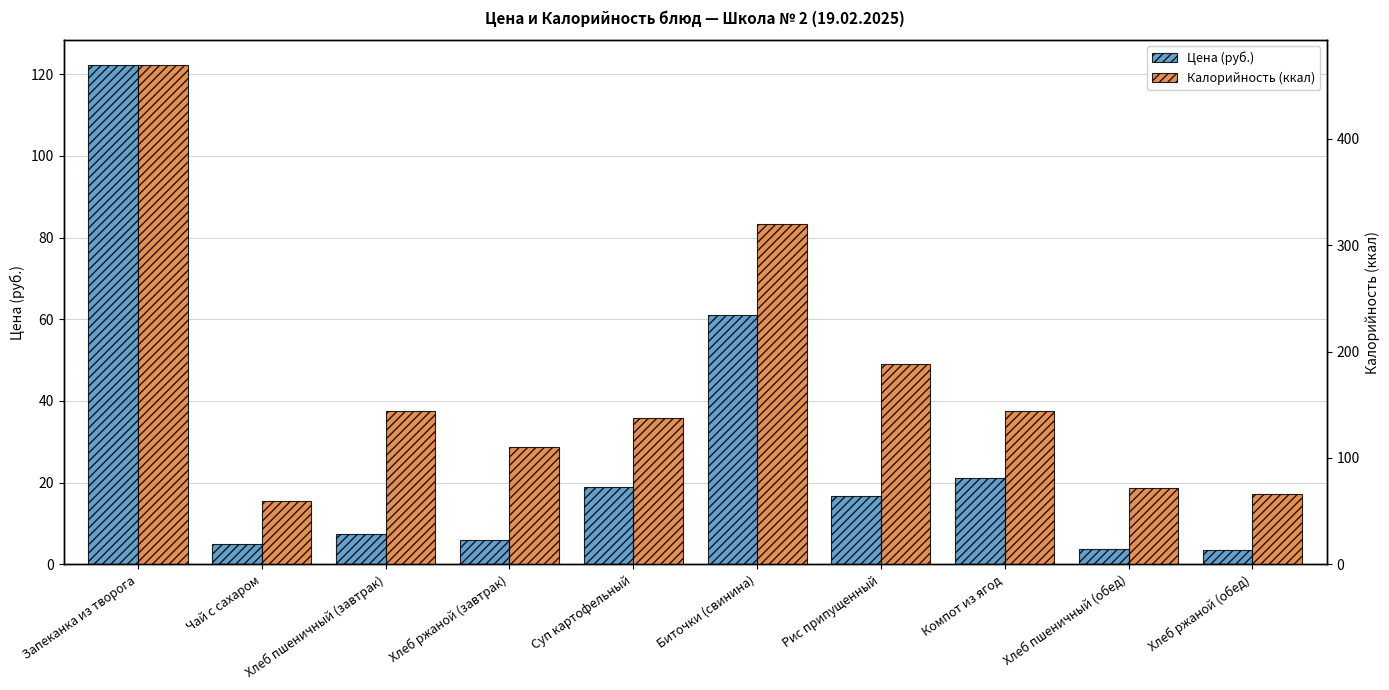

The value of Калорийность (ккал) at Чай с сахаром is 102.6. True or false?

False